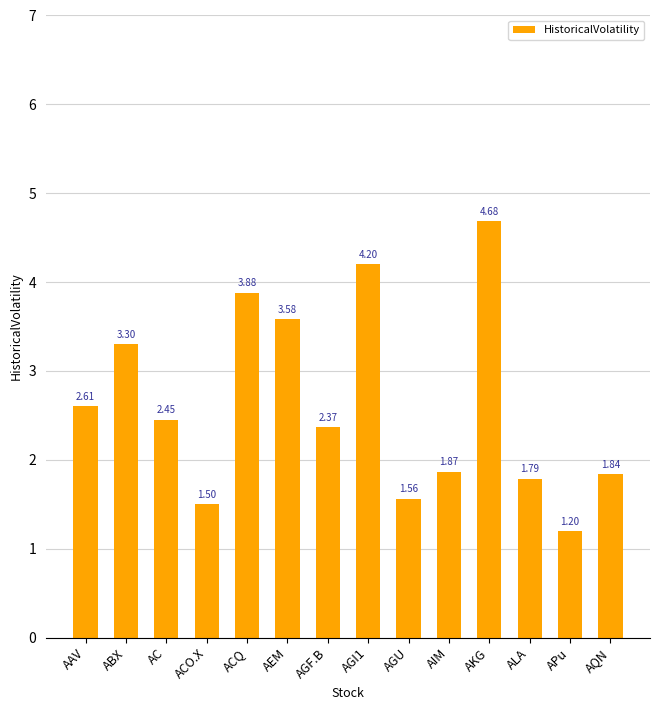

Which label corresponds to the largest value in the chart?

AKG